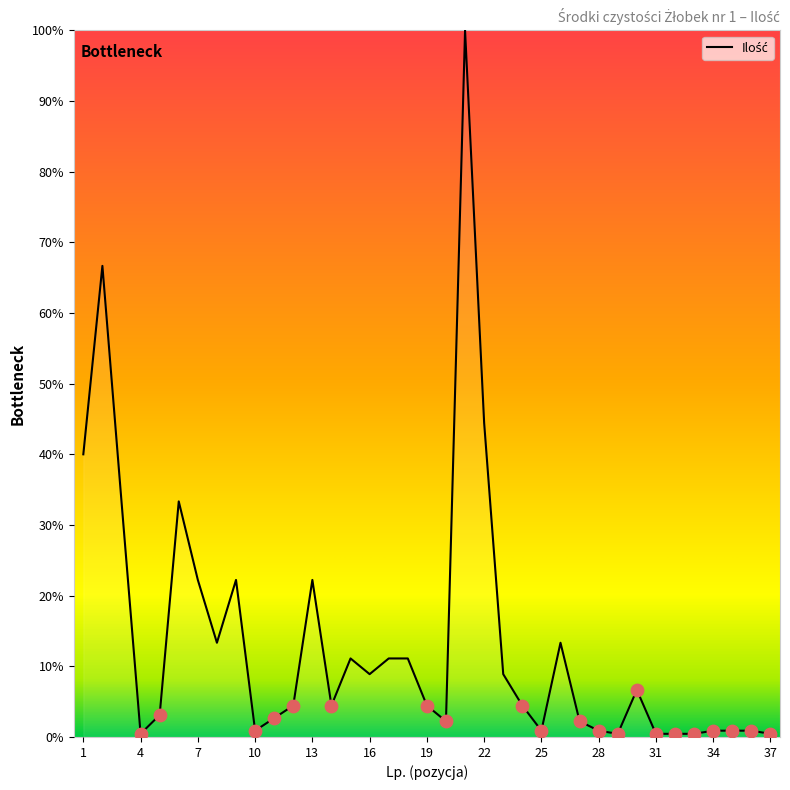

What is the difference between the maximum and minimum values?

99.6